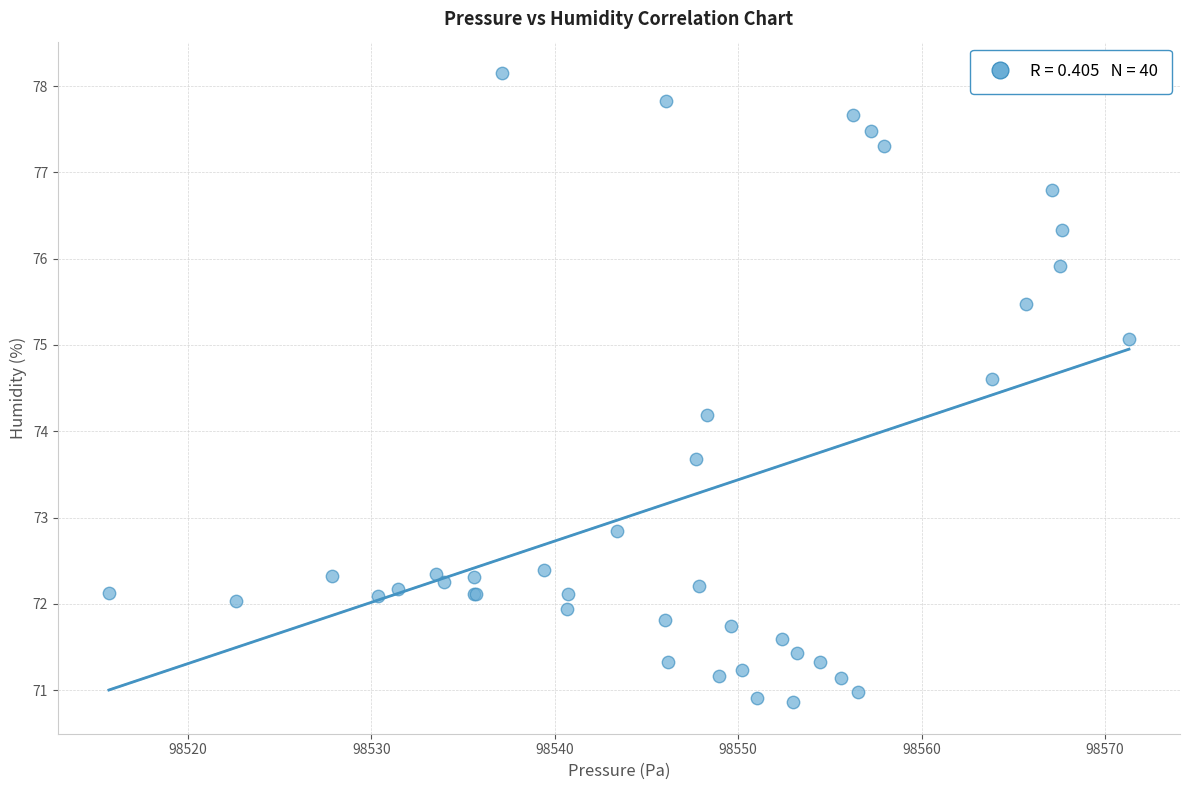

What Y value in the scatter plot is closest to 74?

74.2